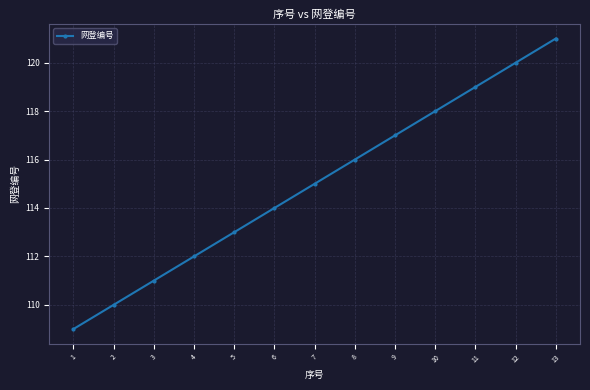

At which category does the chart reach its peak across all series?

13